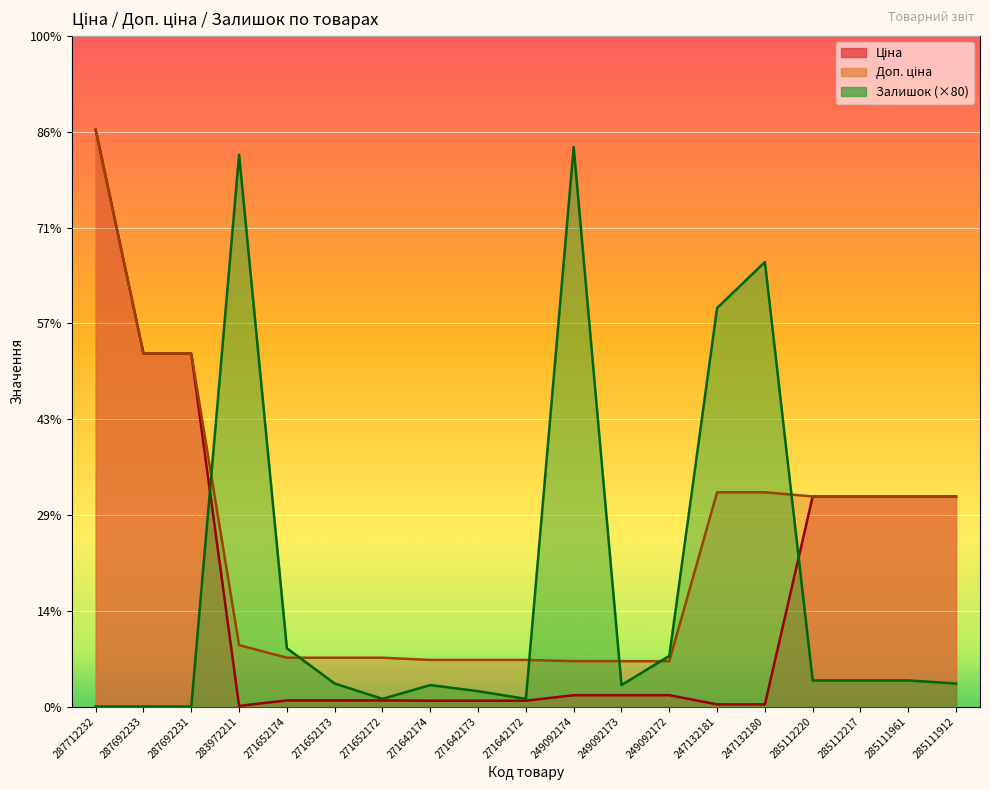

Reading right to left, list all the values displayed in this chart.

Ціна: 285111912=10964.4	285111961=10964.4	285112217=10964.4	285112220=10964.4	247132180=111.8	247132181=111.8	249092172=591.6	249092173=591.6	249092174=591.6	271642172=304.1	271642173=304.1	271642174=304.1	271652172=318.3	271652173=318.3	271652174=318.3	283972211=32.0	287692231=18420.9	287692233=18420.9	287712232=30102.8
Доп. ціна: 285111912=10964.4	285111961=10964.4	285112217=10964.4	285112220=10964.4	247132180=11182.0	247132181=11182.0	249092172=2366.5	249092173=2366.5	249092174=2366.5	271642172=2432.8	271642173=2432.8	271642174=2432.8	271652172=2546.4	271652173=2546.4	271652174=2546.4	283972211=3205.0	287692231=18420.9	287692233=18420.9	287712232=30102.8
Залишок: 285111912=1200.0	285111961=1360.0	285112217=1360.0	285112220=1360.0	247132180=23200.0	247132181=20800.0	249092172=2640.0	249092173=1120.0	249092174=29200.0	271642172=400.0	271642173=800.0	271642174=1120.0	271652172=400.0	271652173=1200.0	271652174=3040.0	283972211=28800.0	287692231=0.0	287692233=0.0	287712232=0.0